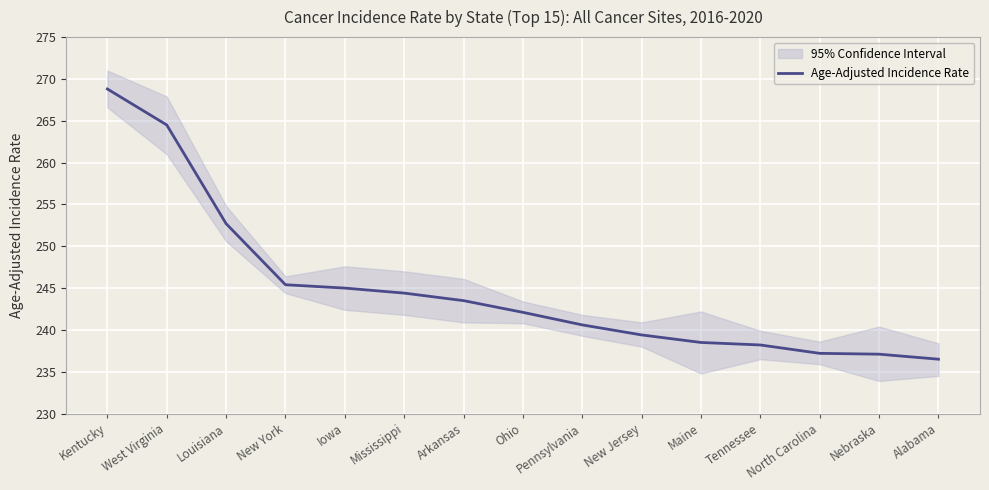

Read the value at North Carolina.

237.2